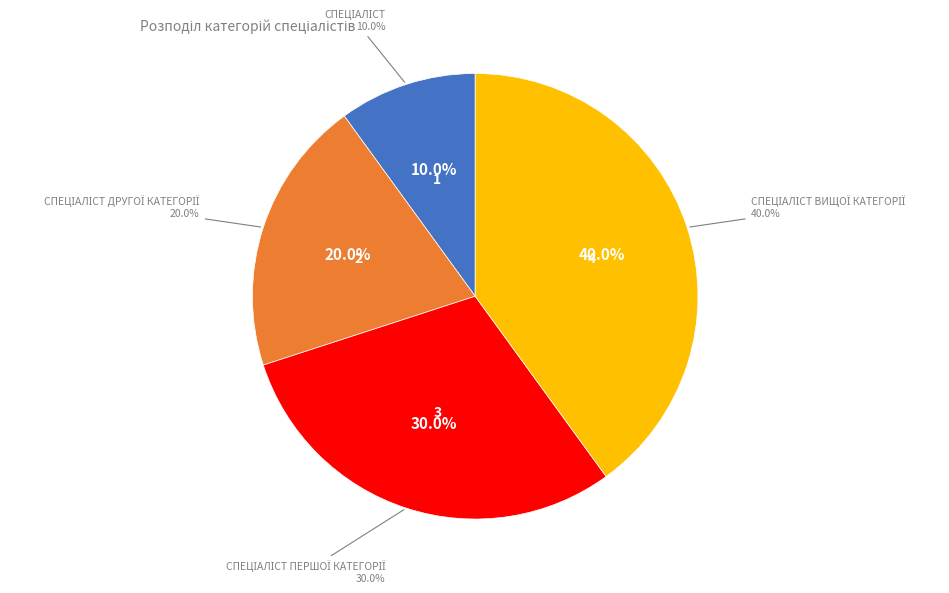

The Спеціаліст slice represents 10% of the pie. True or false?

True